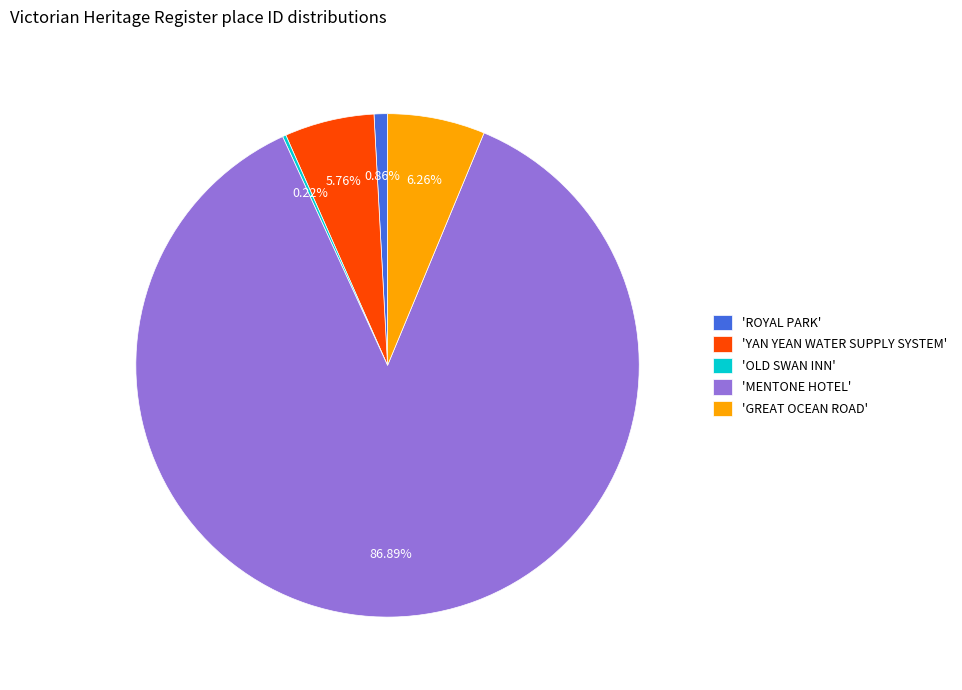

Do 'ROYAL PARK' and 'YAN YEAN WATER SUPPLY SYSTEM' together represent more than half of the pie?

No